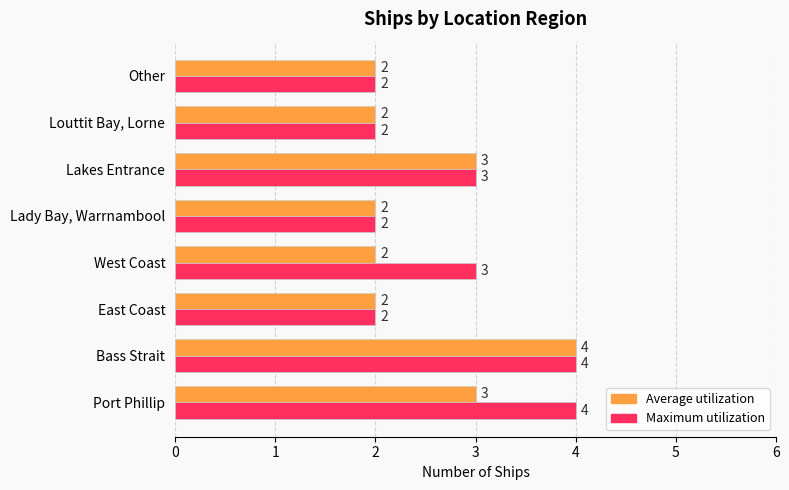

What is the average value of the Maximum utilization series?

3